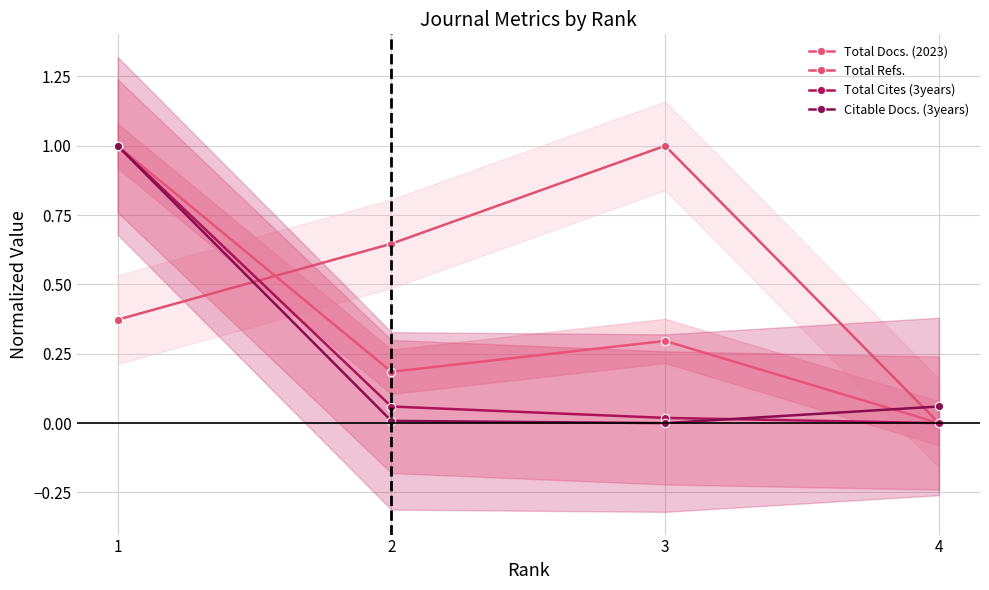

How many Total Refs. values are between 0 and 1?

4